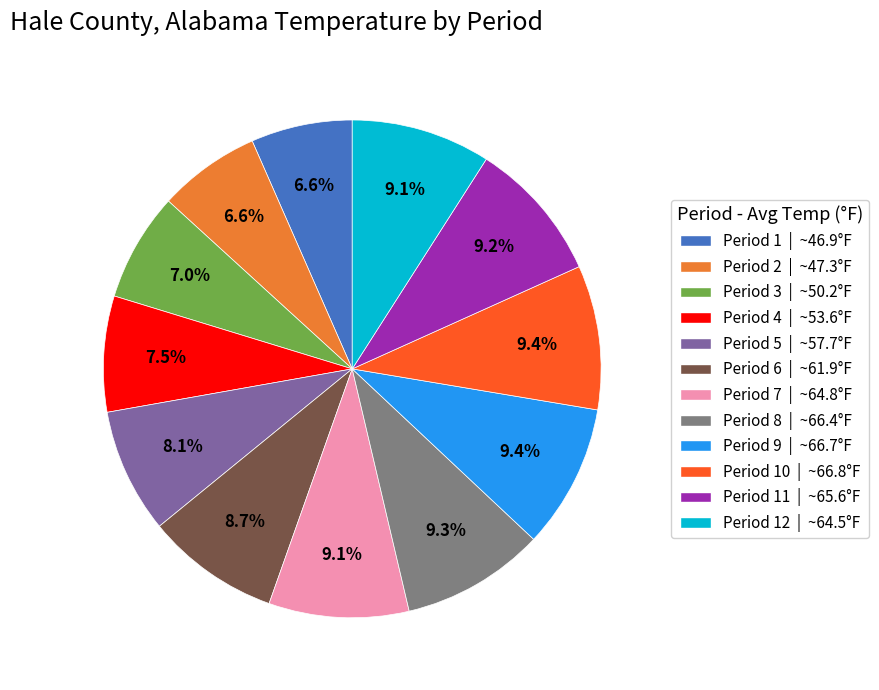

Is Period 4 | ~53.6°F the majority of the pie?

No